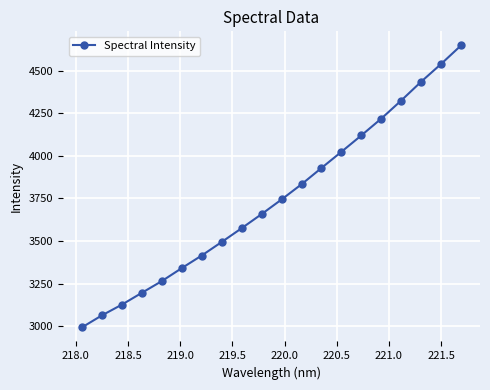

What is the difference between the second highest and minimum values?

1546.3